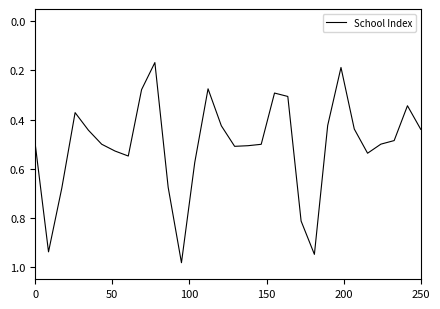

What is the value of the 19th point from the left?

0.3